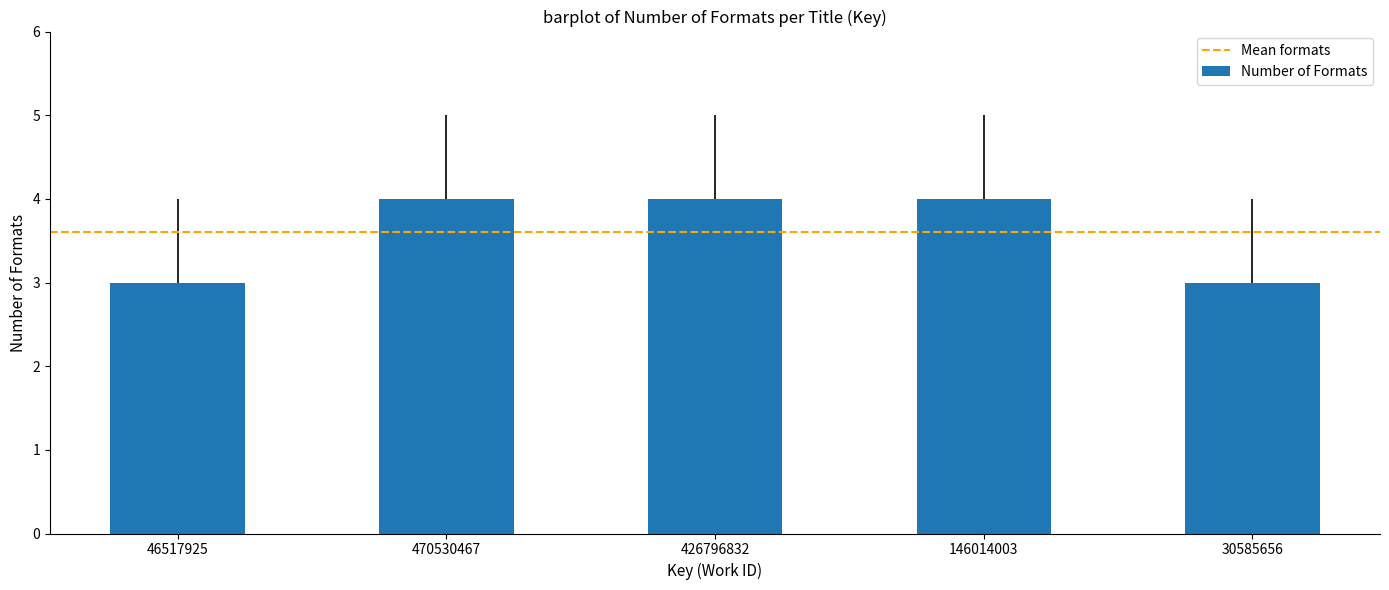

What is the difference between the maximum and minimum values?

1